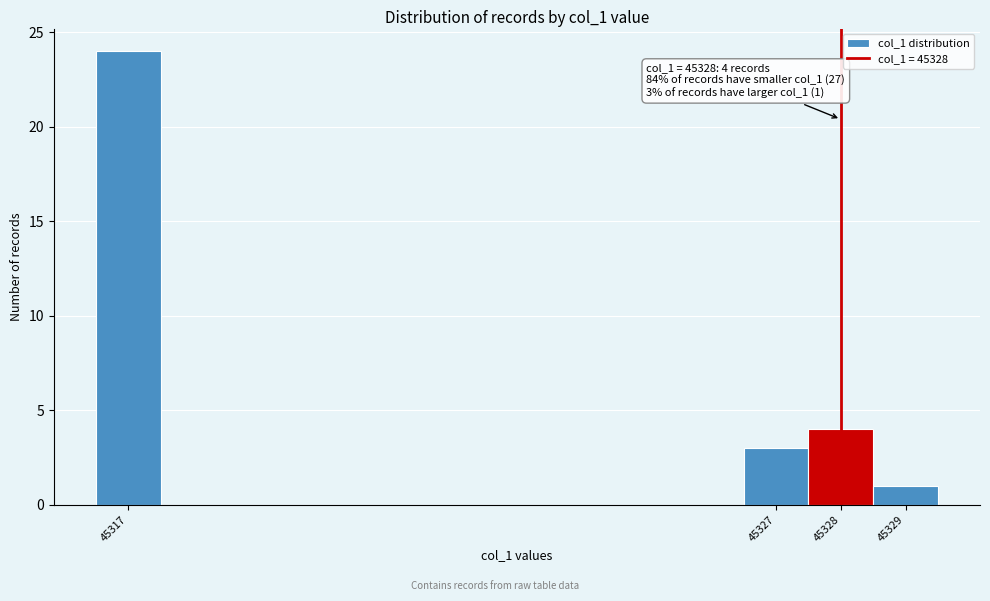

Which range on the x-axis has the tallest bar?

45316.5 to 45317.5